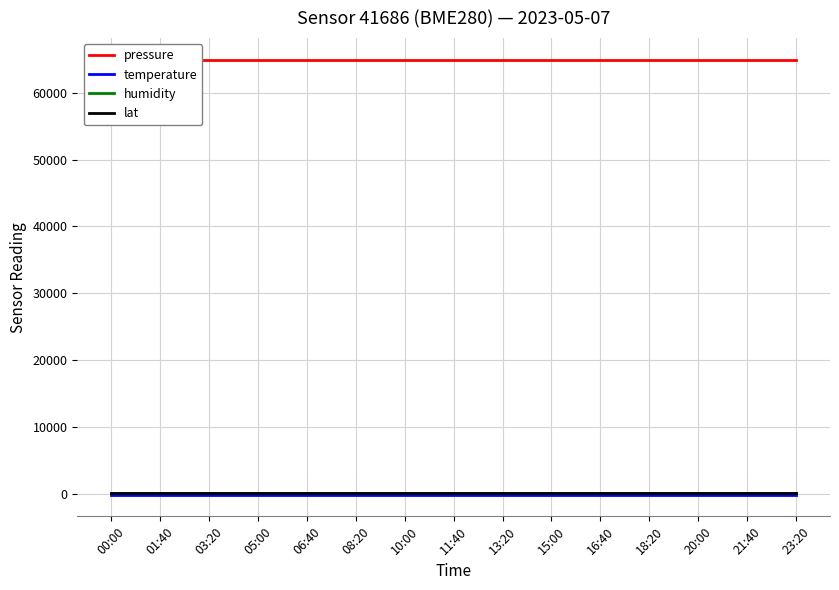

At which label does pressure reach its peak?

00:00